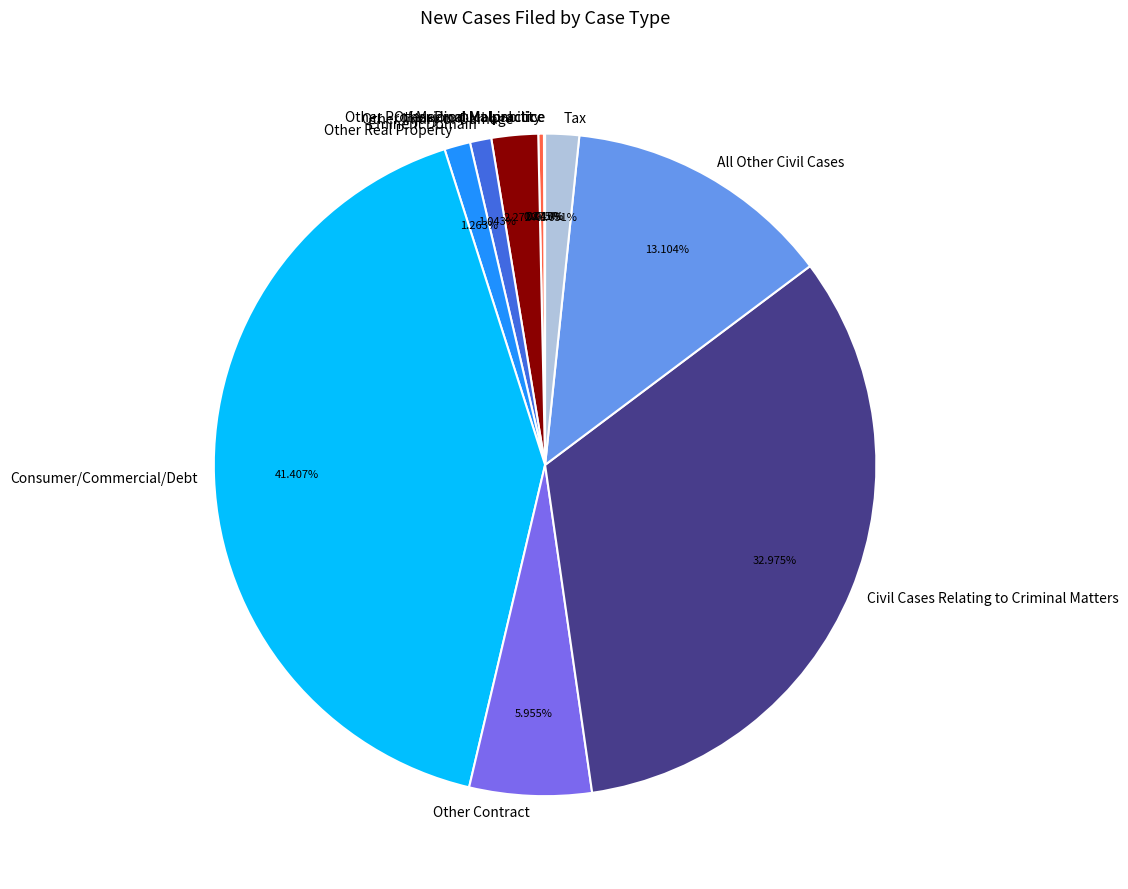

What portion of the pie excludes Other Injury or Damage?

97.7%